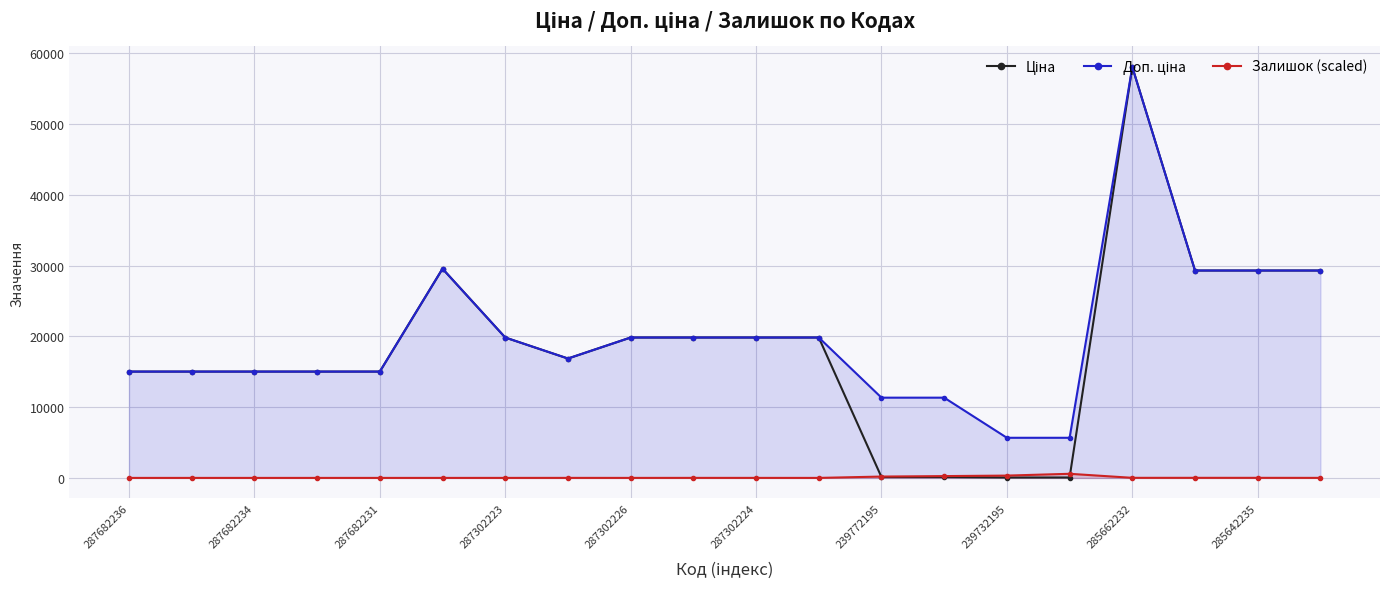

Rank the series by their maximum value, from highest to lowest.

Ціна, Доп. ціна, Залишок (scaled)